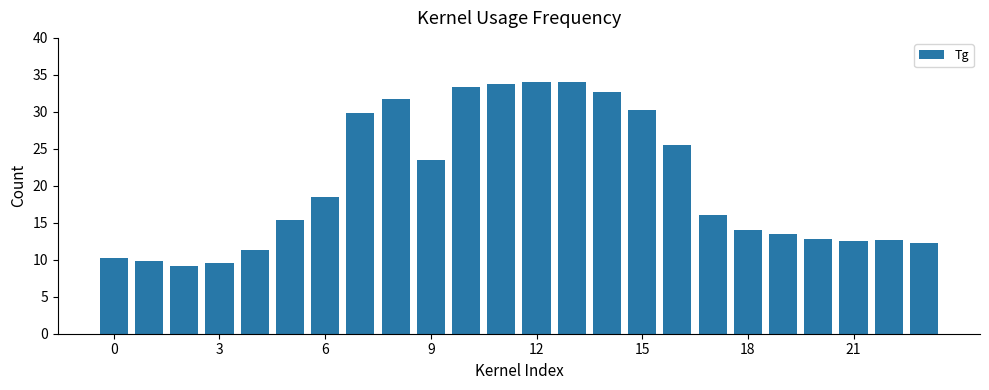

How many values are below 16?

12